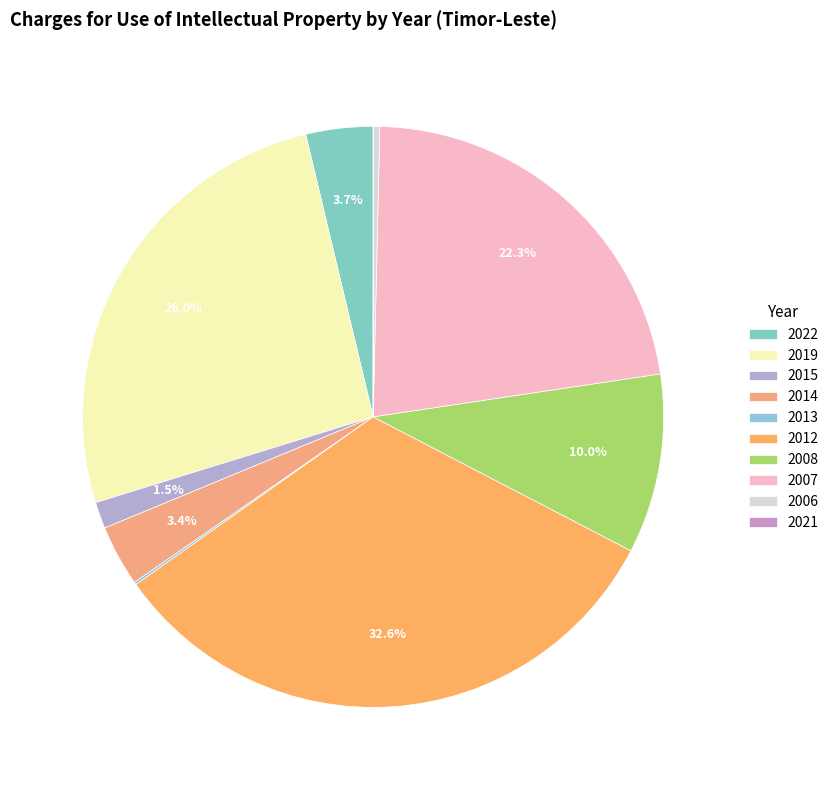

To the nearest percent, what is the difference between the largest and smallest slice percentages?

33%